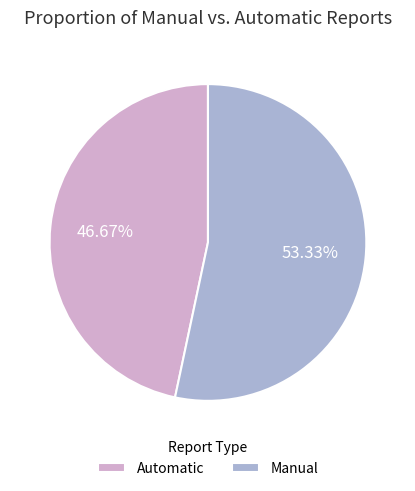

How many segments does this pie chart have?

2